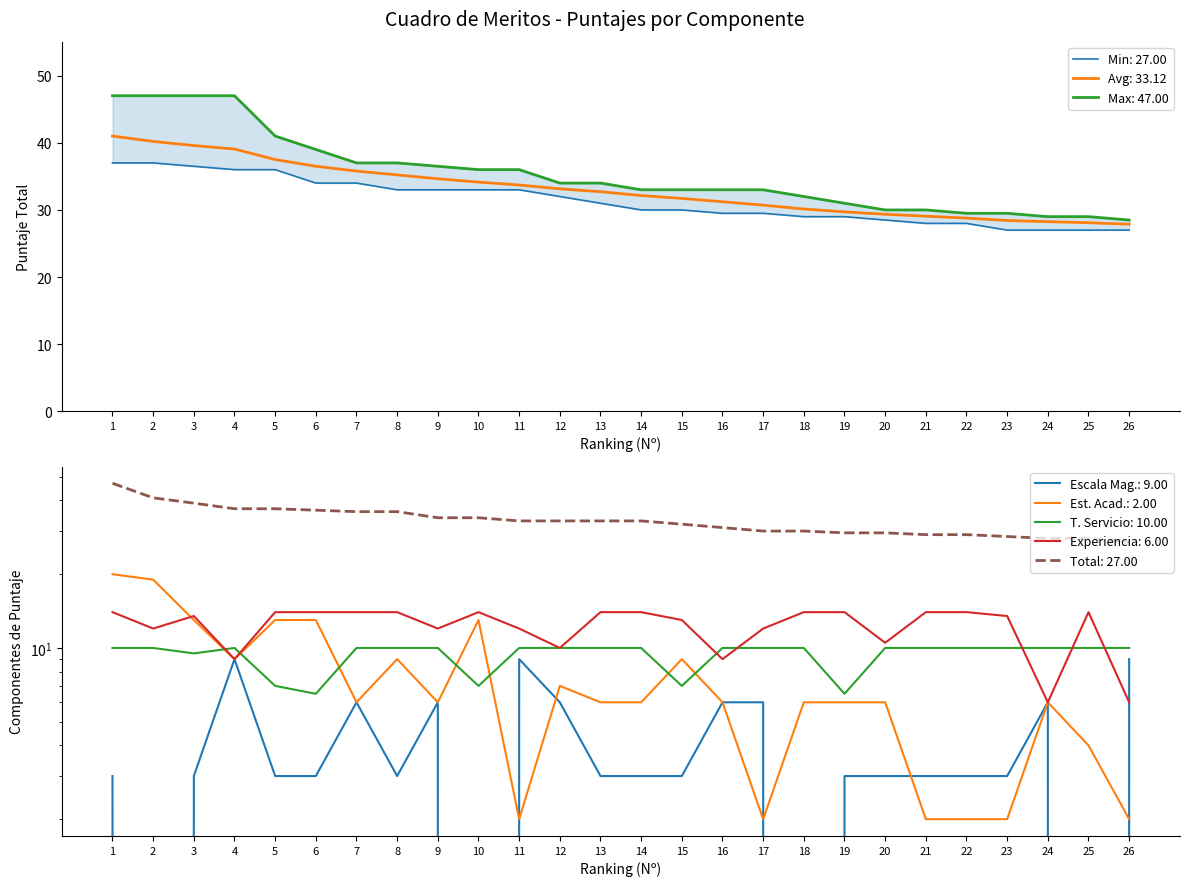

Reading left to right, transcribe all the data shown in this chart.

Escala Magisterial (puntos): 3.0	0.0	3.0	9.0	3.0	3.0	6.0	3.0	6.0	0.0	9.0	6.0	3.0	3.0	3.0	6.0	6.0	0.0	3.0	3.0	3.0	3.0	3.0	6.0	0.0	9.0
Estudios Academicos: 20.0	19.0	13.0	9.0	13.0	13.0	6.0	9.0	6.0	13.0	2.0	7.0	6.0	6.0	9.0	6.0	2.0	6.0	6.0	6.0	2.0	2.0	2.0	6.0	4.0	2.0
Tiempo de Servicio: 10.0	10.0	9.5	10.0	7.0	6.5	10.0	10.0	10.0	7.0	10.0	10.0	10.0	10.0	7.0	10.0	10.0	10.0	6.5	10.0	10.0	10.0	10.0	10.0	10.0	10.0
Experiencia: 14.0	12.0	13.5	9.0	14.0	14.0	14.0	14.0	12.0	14.0	12.0	10.0	14.0	14.0	13.0	9.0	12.0	14.0	14.0	10.5	14.0	14.0	13.5	6.0	14.0	6.0
Puntaje Total: 47.0	41.0	39.0	37.0	37.0	36.5	36.0	36.0	34.0	34.0	33.0	33.0	33.0	33.0	32.0	31.0	30.0	30.0	29.5	29.5	29.0	29.0	28.5	28.0	28.0	27.0